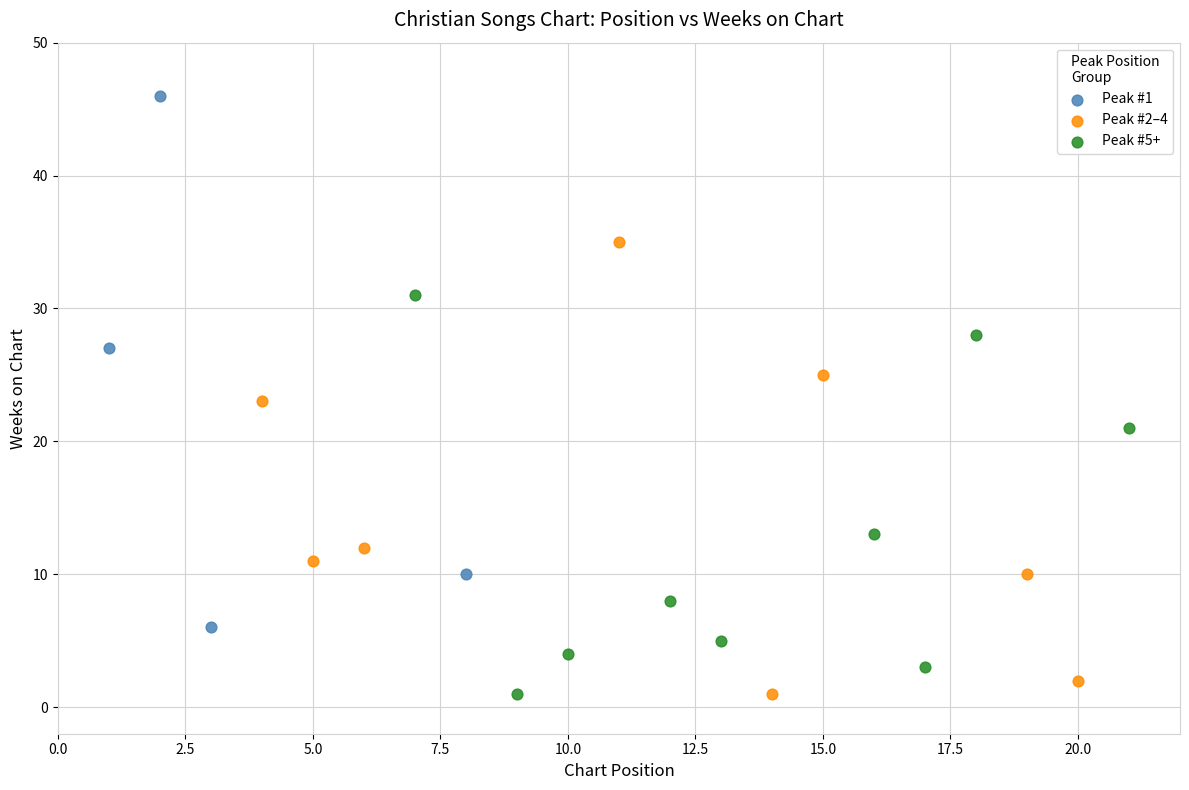

Which series has the widest spread of Y values?

Peak #1